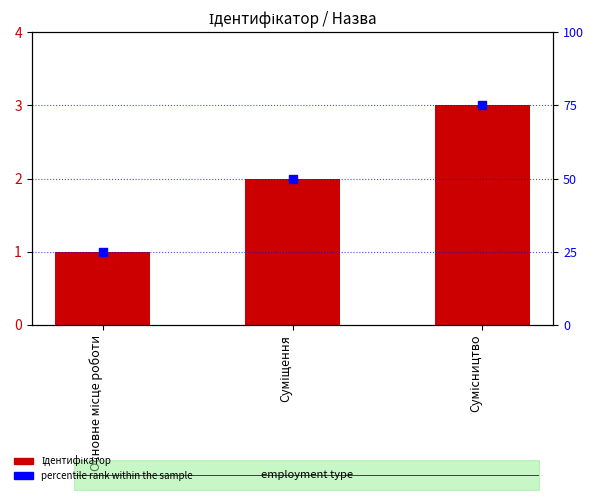

What are all the series names shown in the legend?

Ідентифікатор, percentile rank within the sample